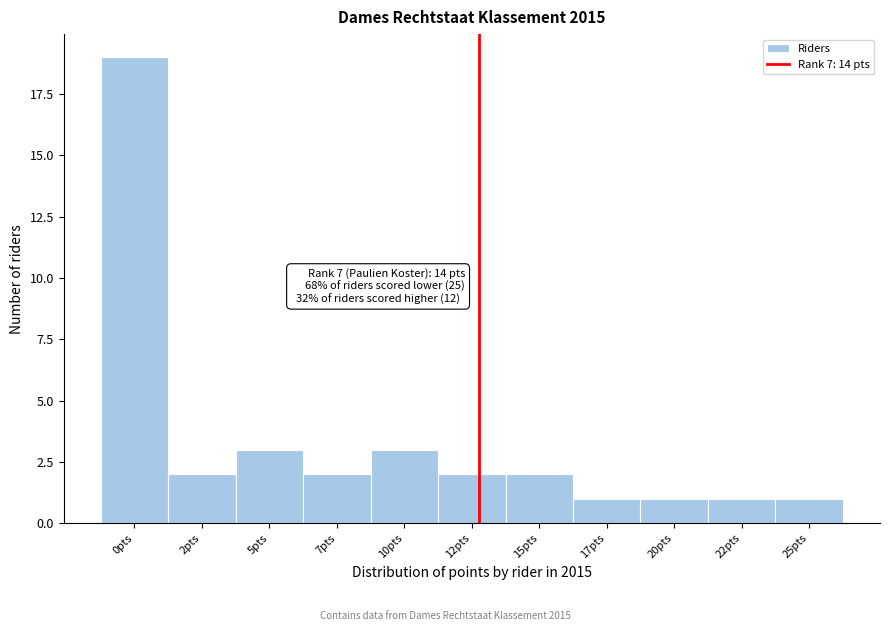

Reading left to right, list all the values displayed in this chart.

19	2	3	2	3	2	2	1	1	1	1